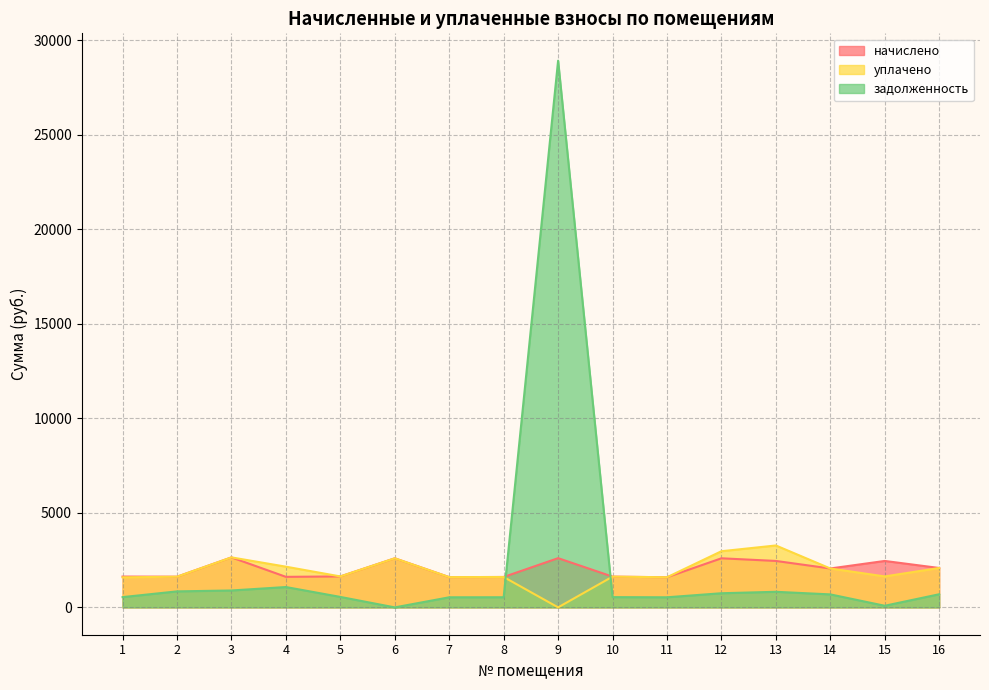

The value of уплачено at 8 is 1607.5. True or false?

True